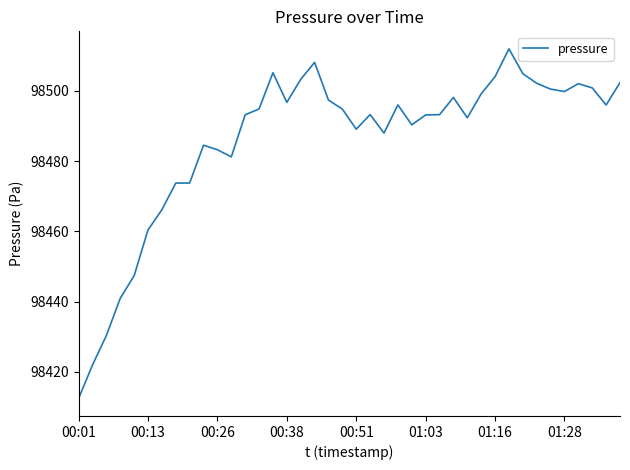

What is the difference between the maximum and second lowest values?

90.0